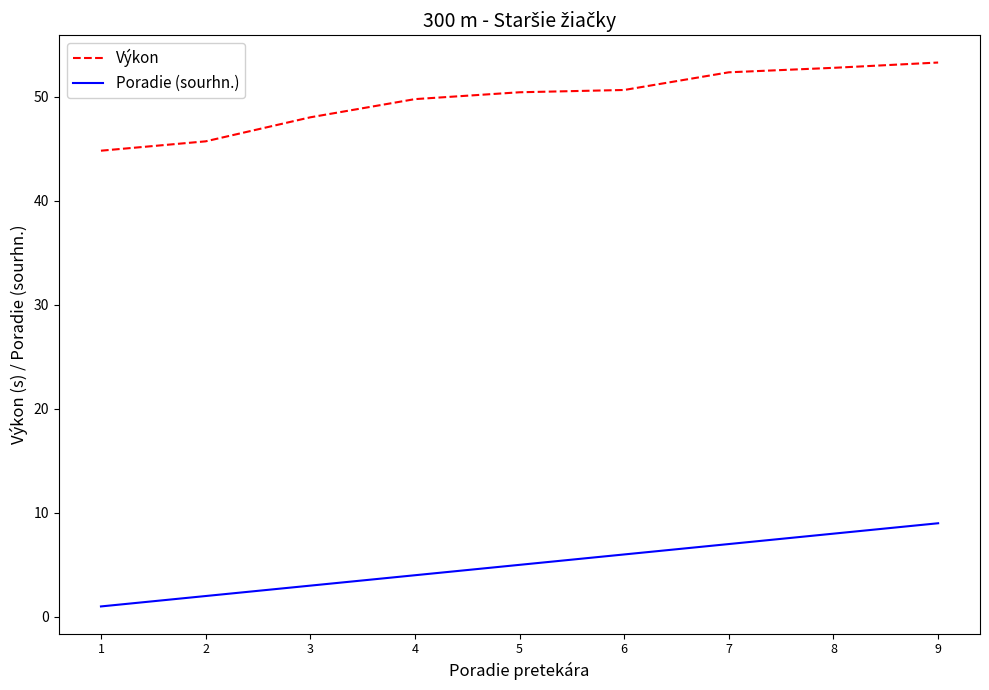

Is this an area chart (filled region under the line)?

No